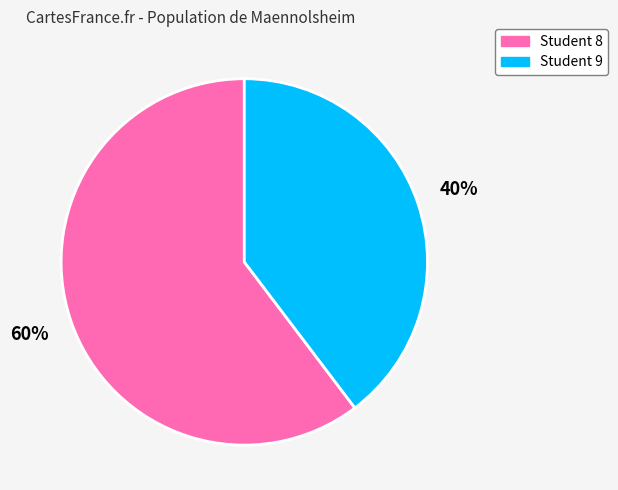

What is the ratio of the value at Student 9 to the value at Student 8?

0.7